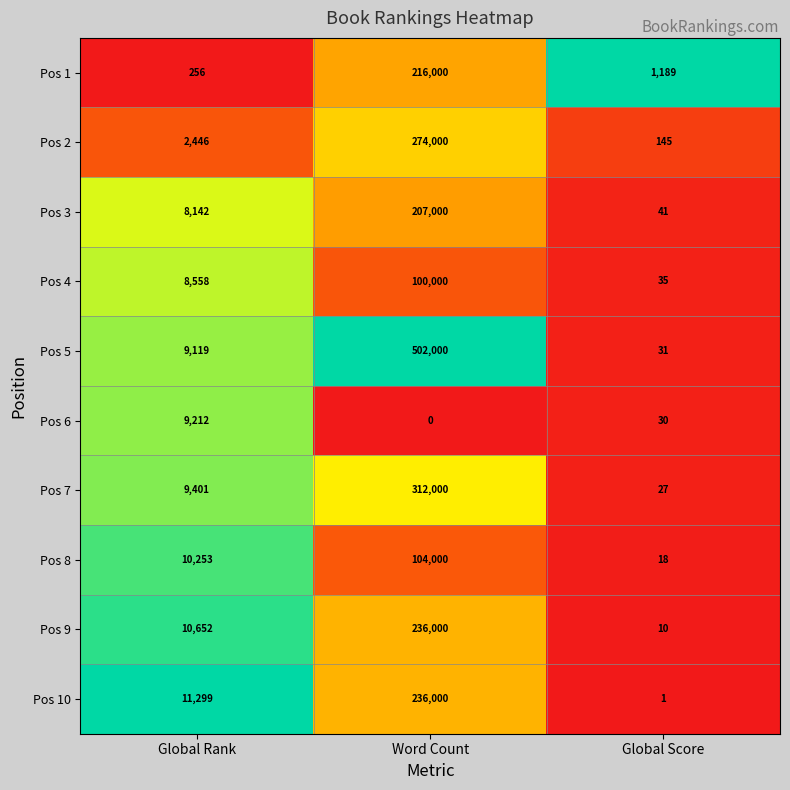

The Pos 3 series shows 207000 at Word Count. True or false?

True